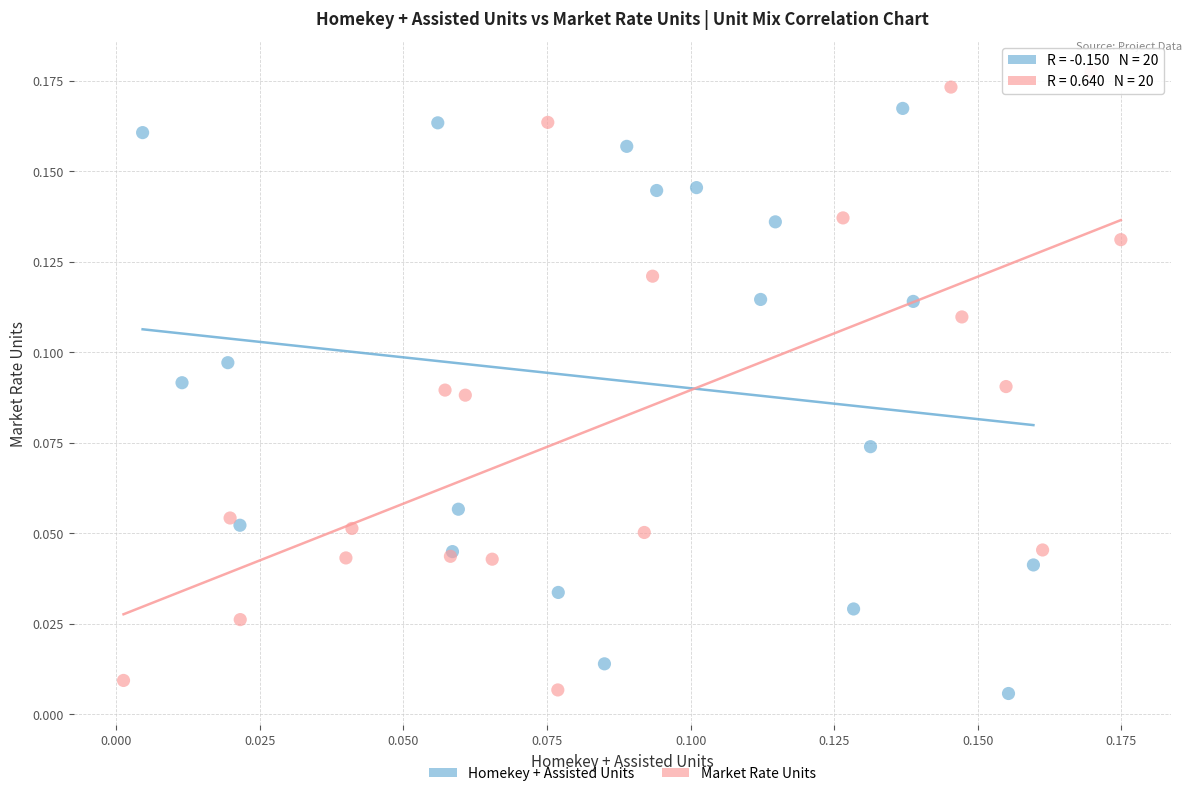

Which series has the widest spread of Y values?

Market Rate Units